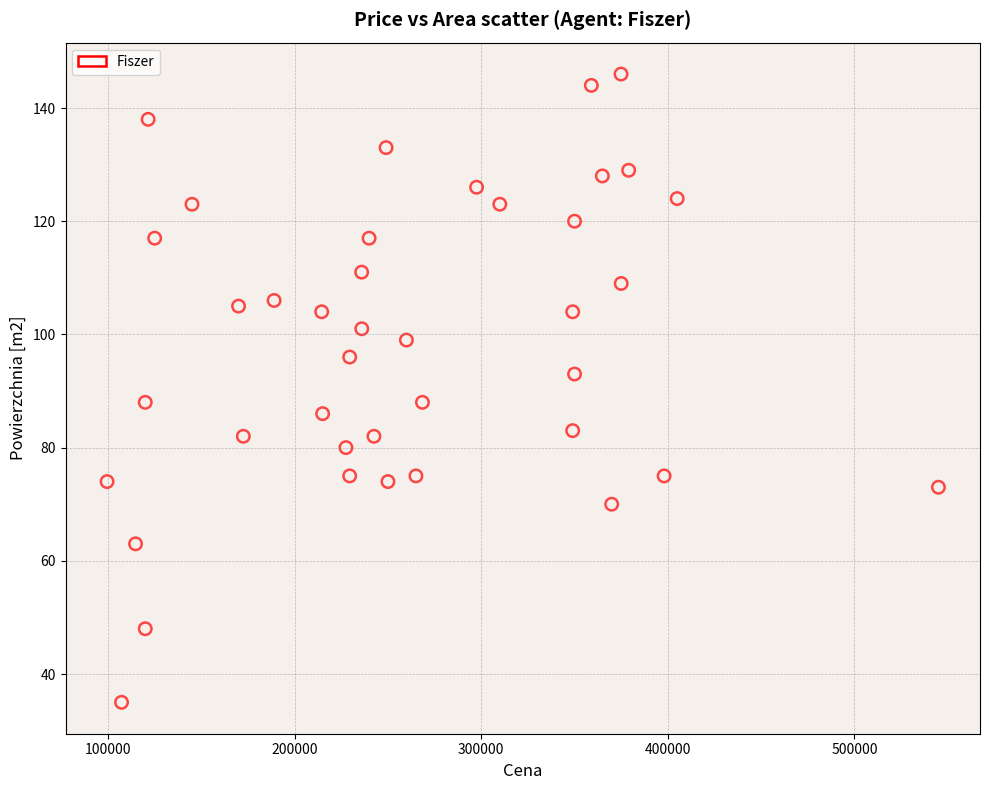

What is the range of Y values (max minus min)?

111